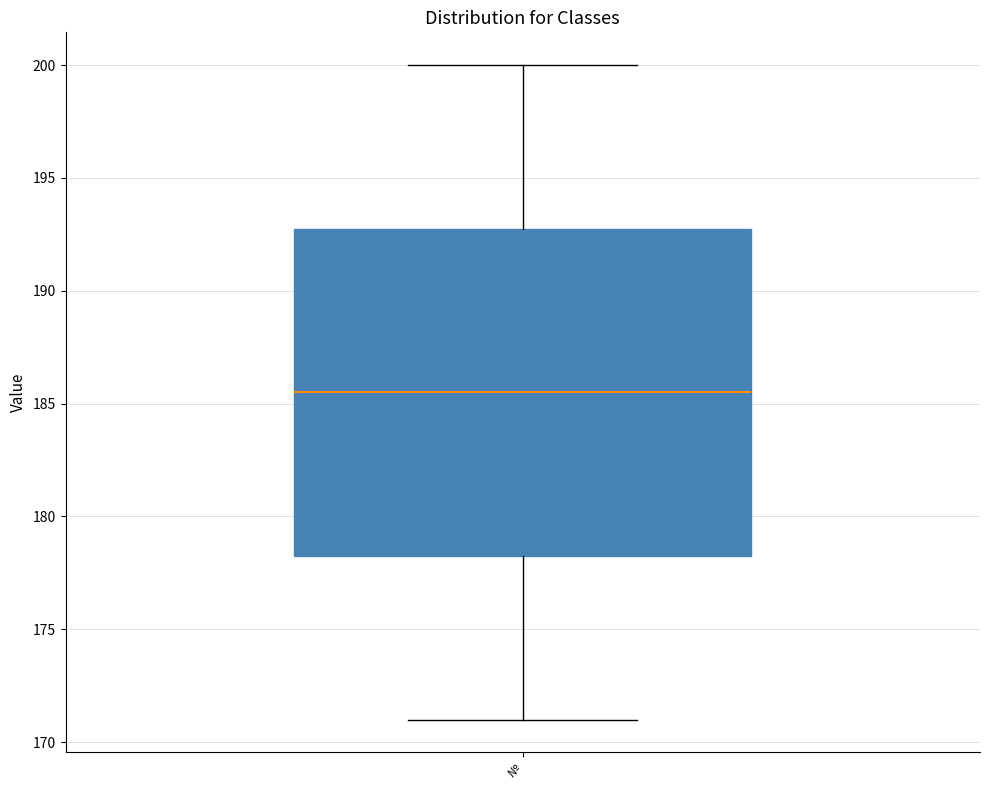

Where does the median line of the box for № sit on the y-axis? The values are not printed on the chart, so give them approximately, as read against the axis.

185.5